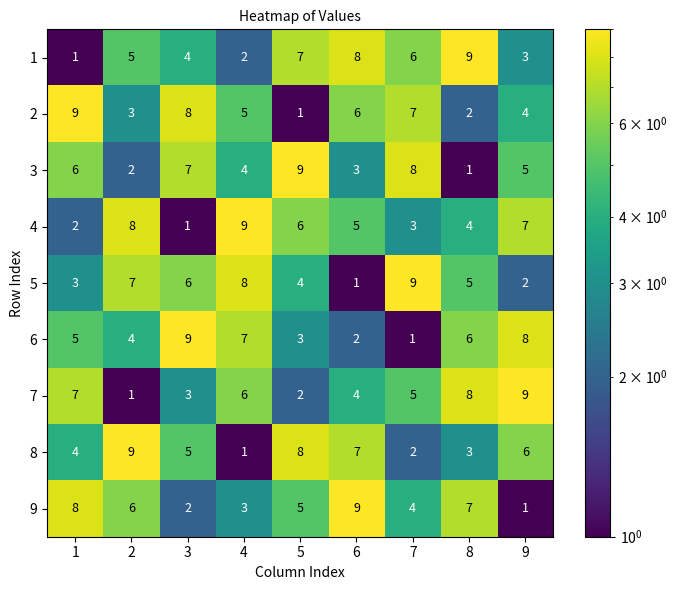

What is the sum of all 7 values?

45